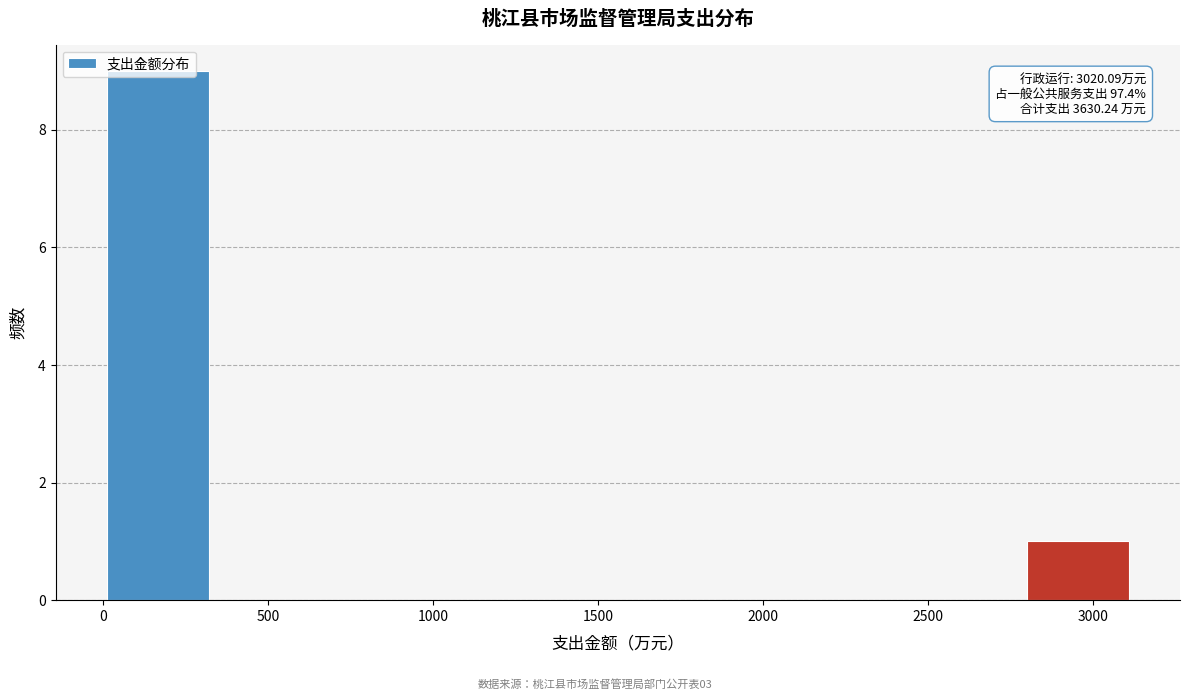

Over which range of the x-axis is the bar tallest?

0 to 300